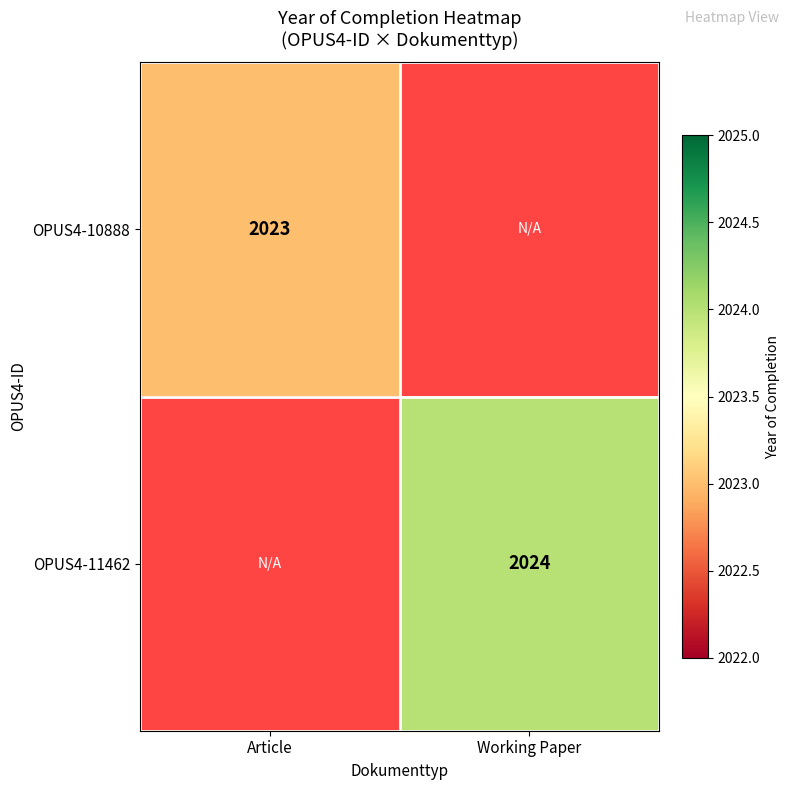

The value of OPUS4-11462 at Working Paper is 2024. True or false?

True